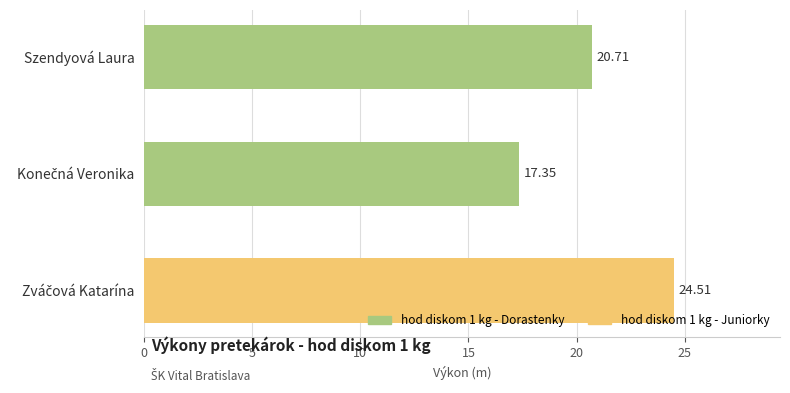

What is the smallest value displayed?

17.4